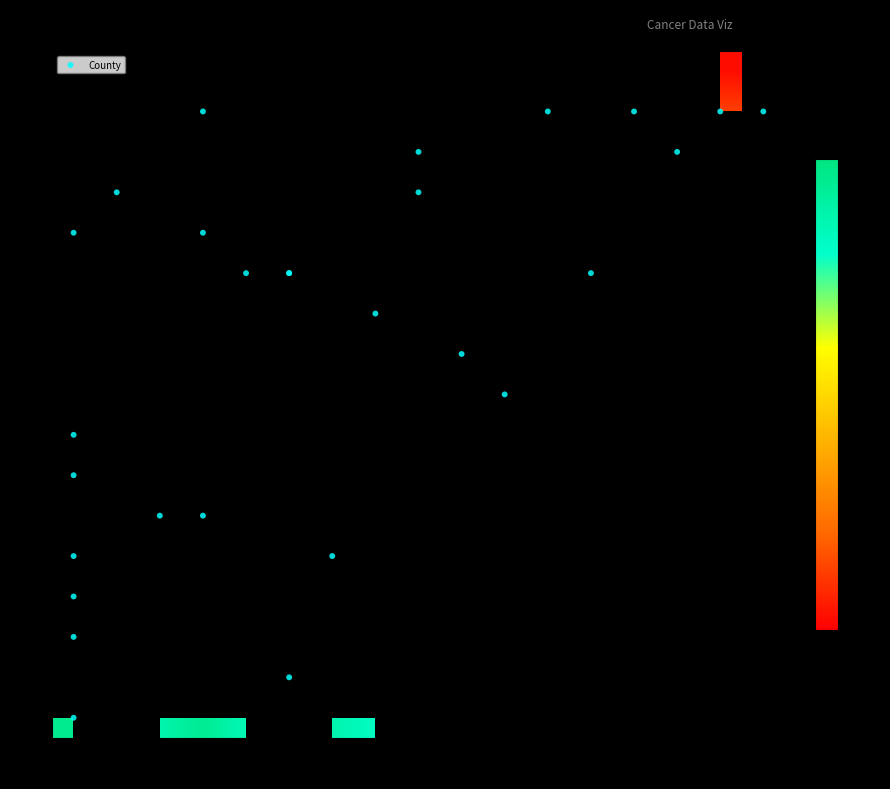

What is the difference between the highest and lowest values at 26?

350.1